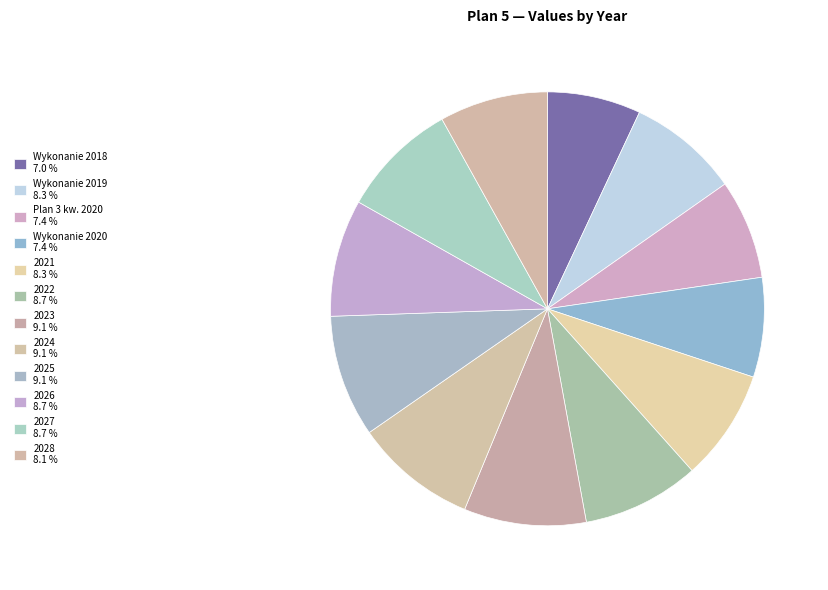

How many segments does this pie chart have?

12